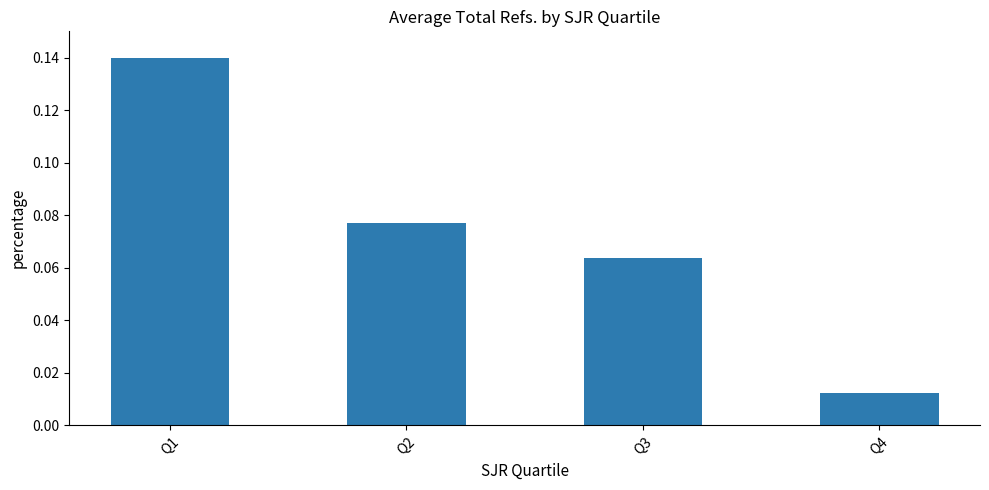

Which has a higher value, Q2 or Q1?

Q1